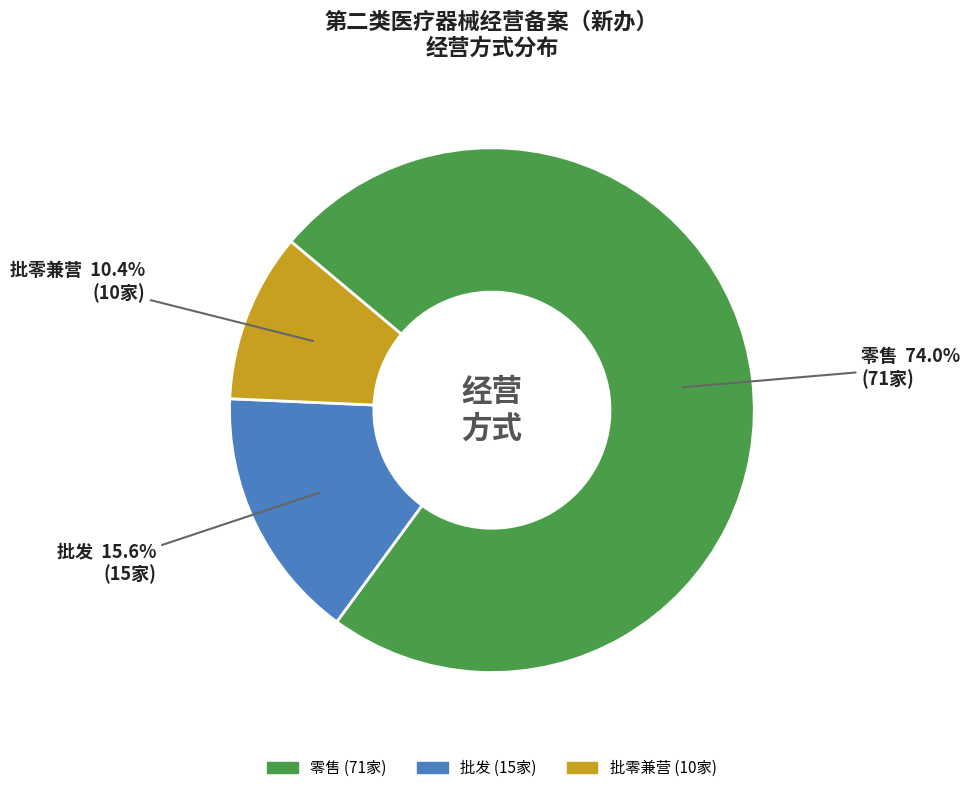

Rank the categories by value from lowest to highest.

批零兼营, 批发, 零售